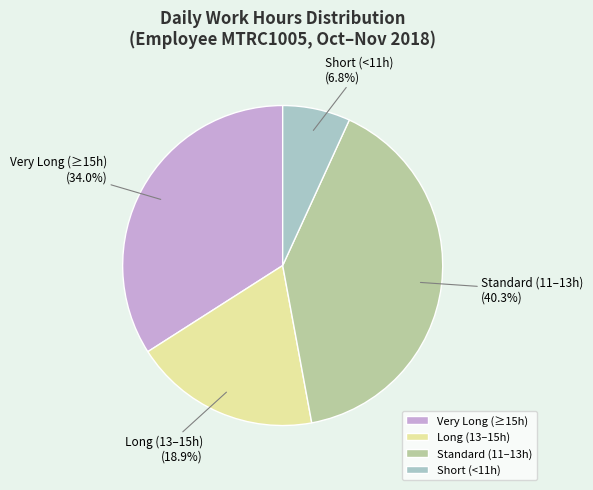

Rank the categories by value from lowest to highest.

Short (<11h), Long (13–15h), Very Long (≥15h), Standard (11–13h)